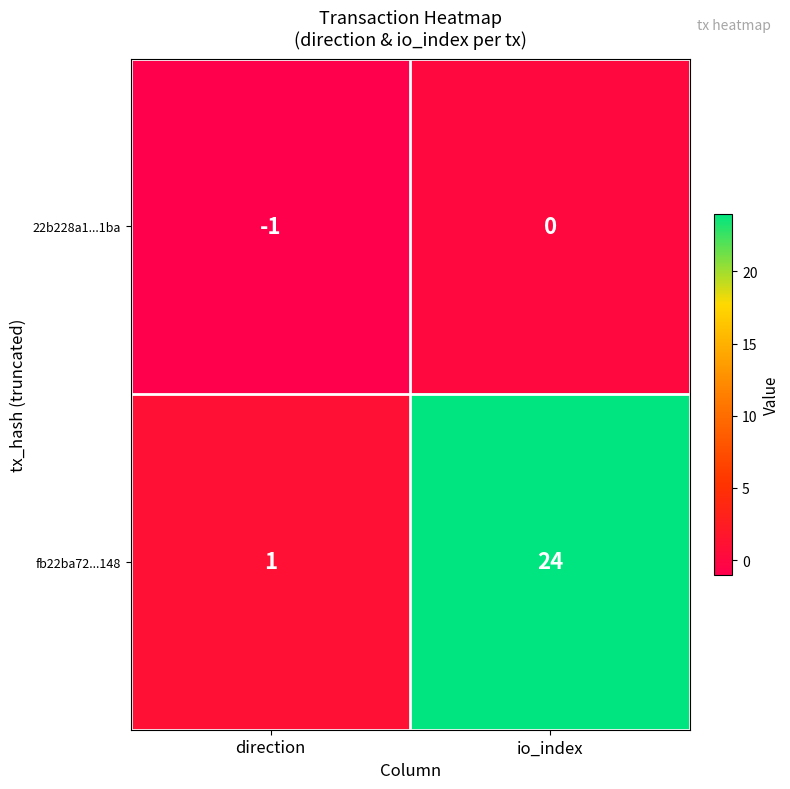

Where is 22b228a1...1ba nearest to the value 0?

io_index